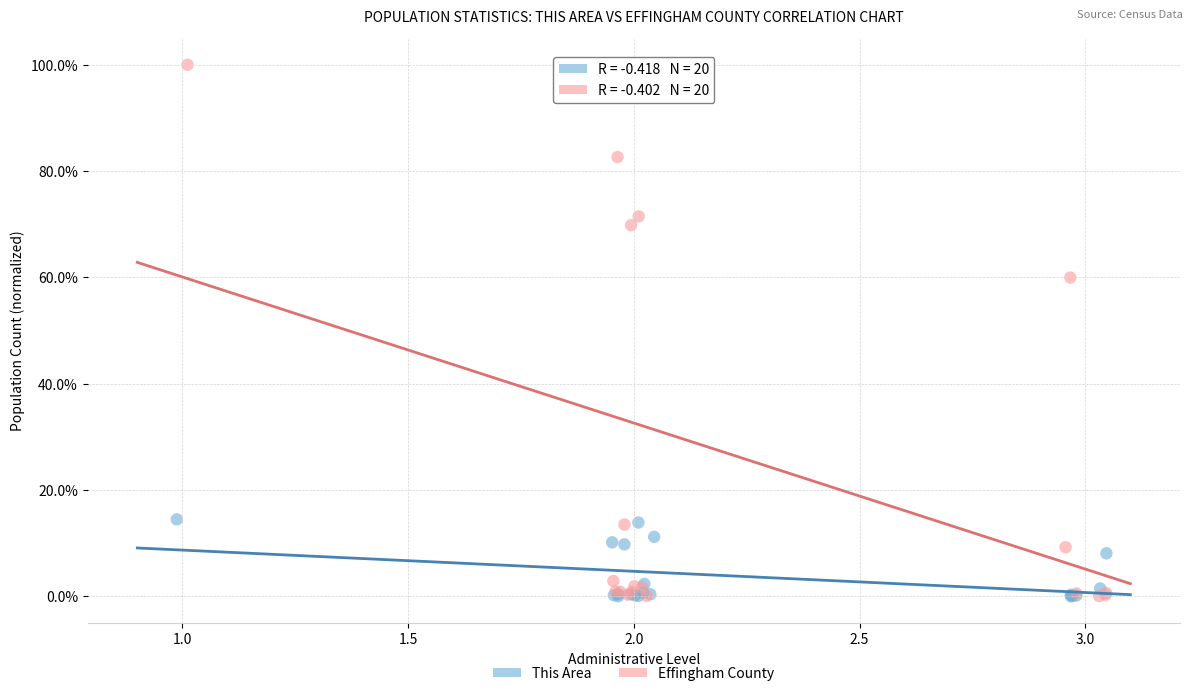

Which series has the largest Y range (max minus min)?

Effingham County